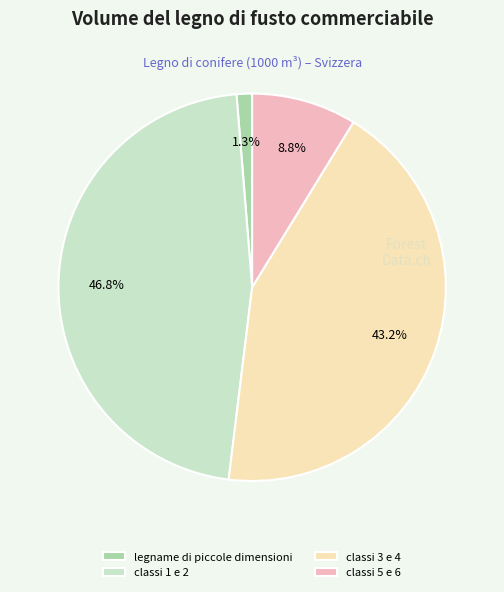

What is the largest slice in the pie chart?

classi 1 e 2